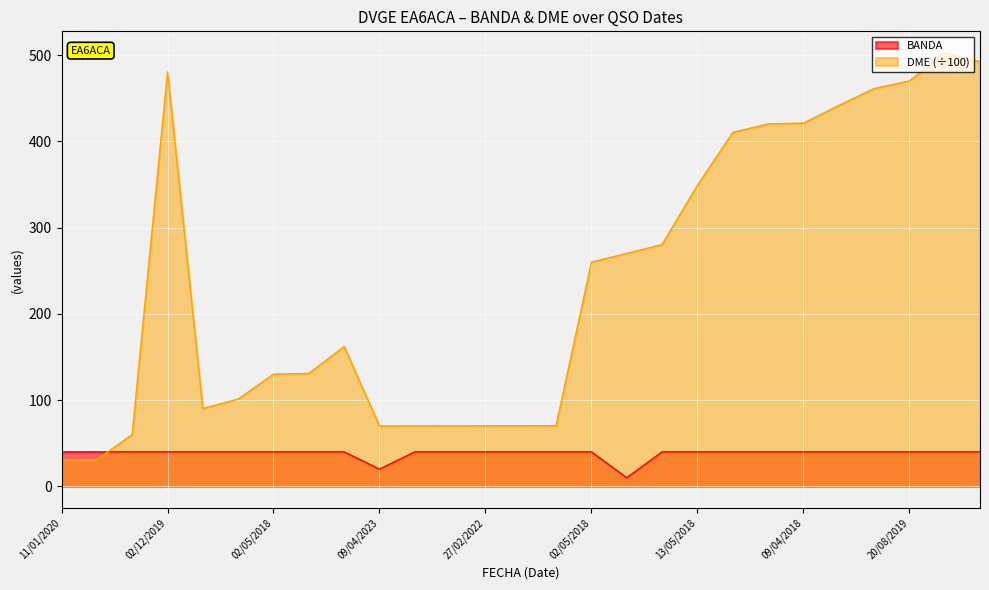

Which series changed the most between 27/02/2022 and 17/11/2019?

DME